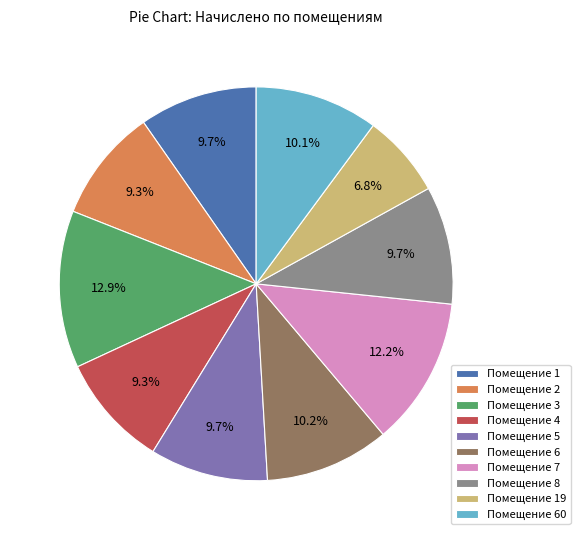

Does any single category account for the majority?

No